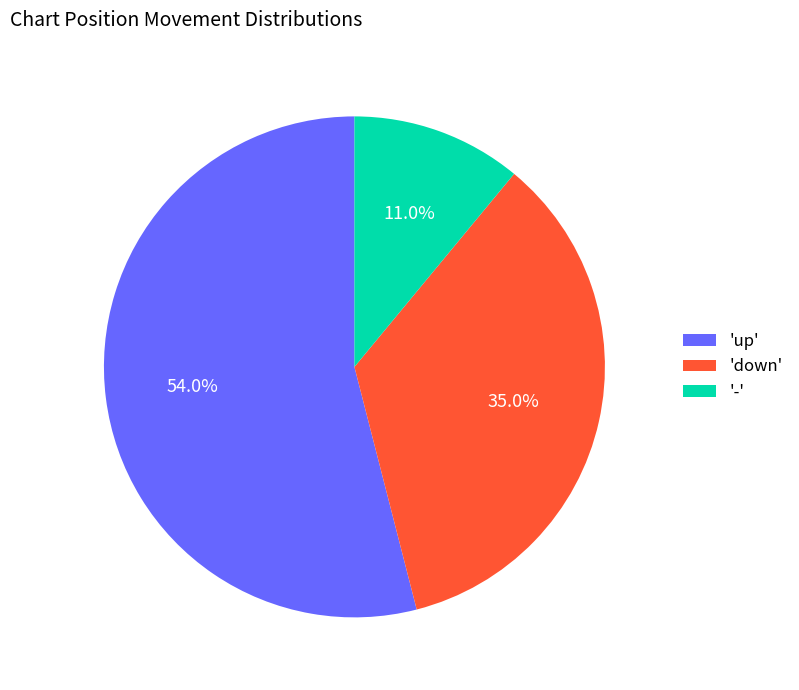

Which category has the biggest portion of the pie?

'up'